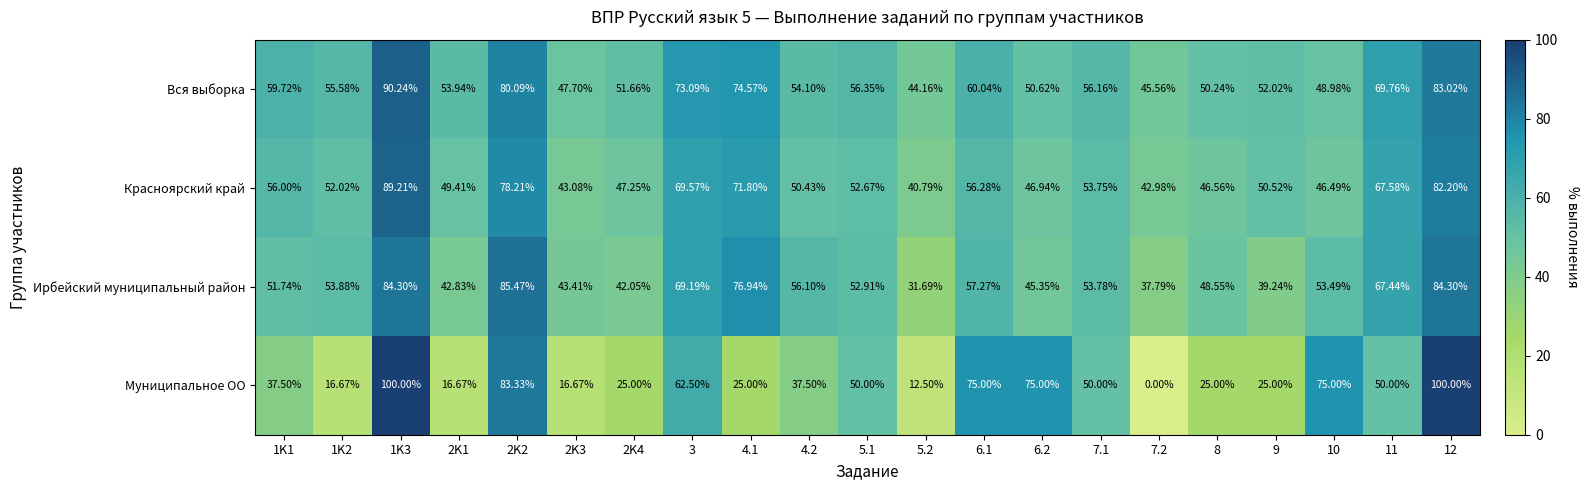

Which series has the largest total across all categories?

Вся выборка